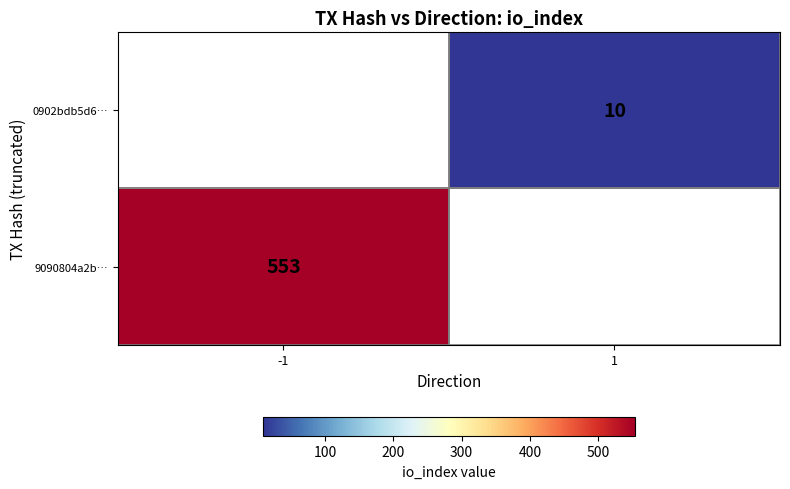

Which has a higher value, 1 or -1?

-1